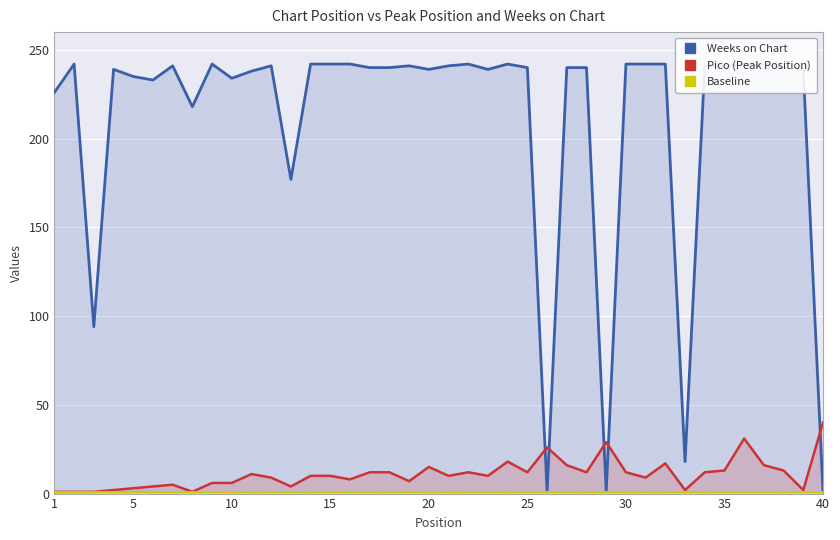

True or false: Baseline and Pico (Peak Position) intersect in this chart.

False